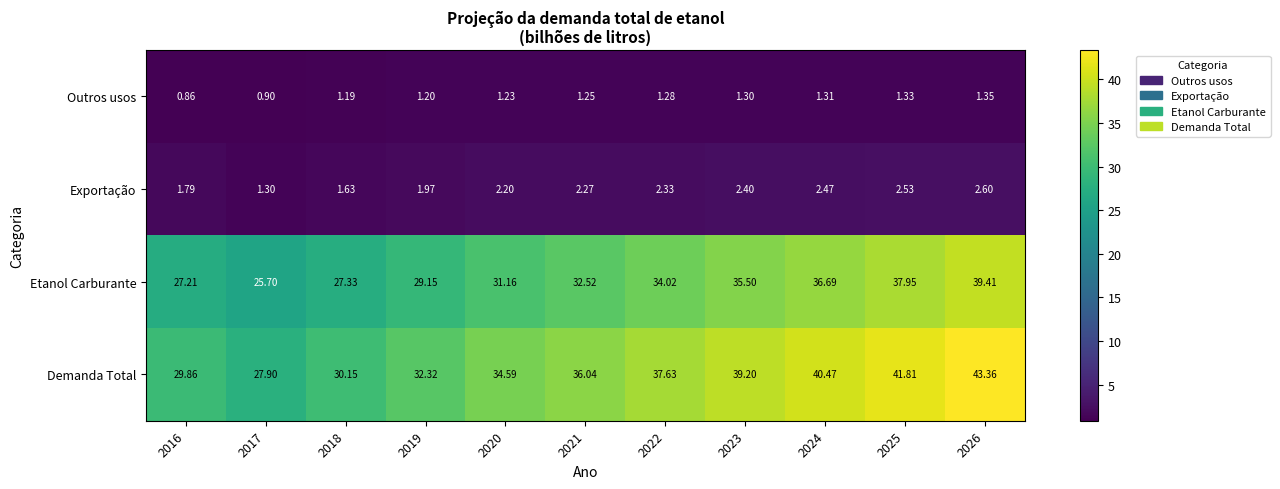

Which series has the largest total across all categories?

Demanda Total